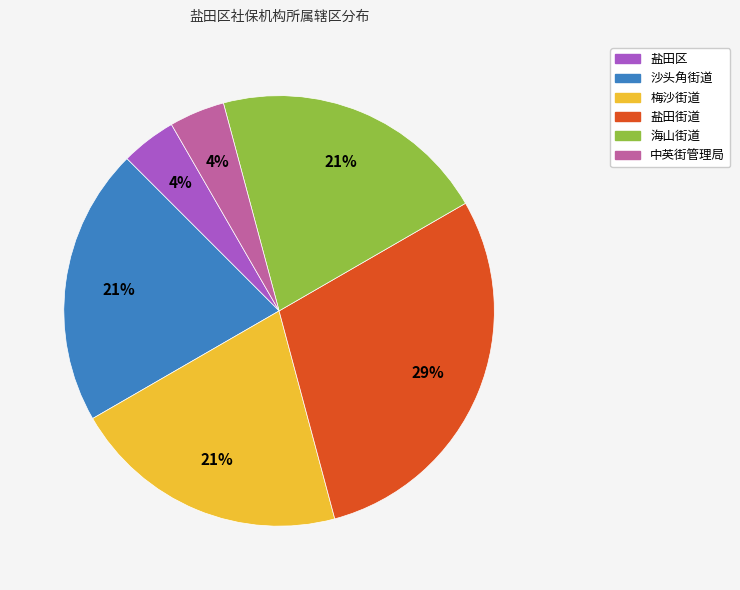

To the nearest percent, what is the difference between the largest and smallest slice percentages?

25%